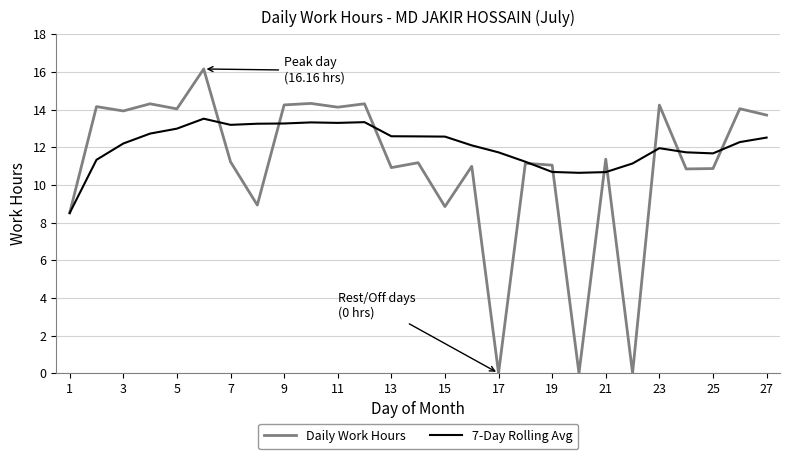

Which series has the widest spread of values?

Daily Work Hours